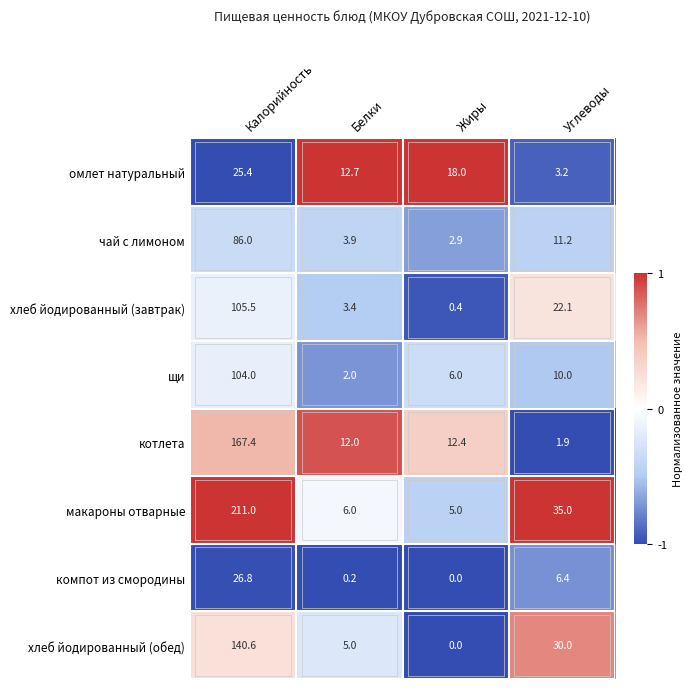

Which series changed the most between Калорийность and Белки?

макароны отварные